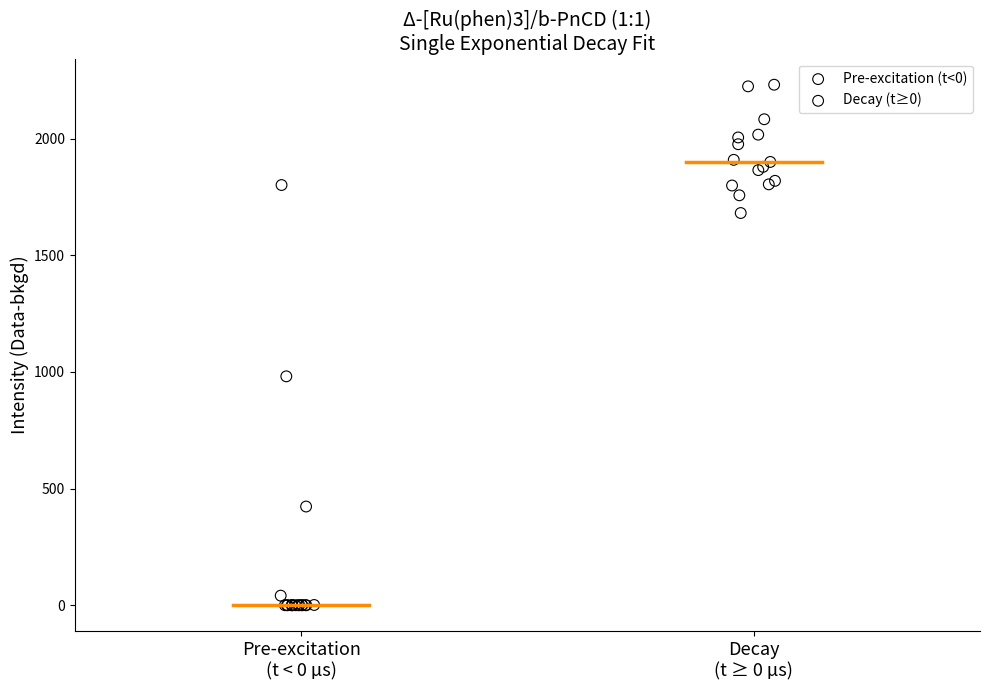

Which series reaches the minimum Y coordinate?

Pre-excitation (t<0)